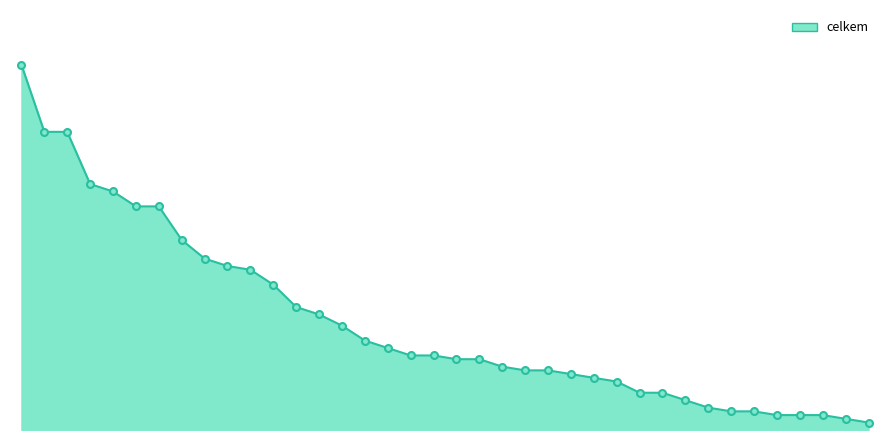

True or false: there are more than 2 points higher than both neighbors.

False